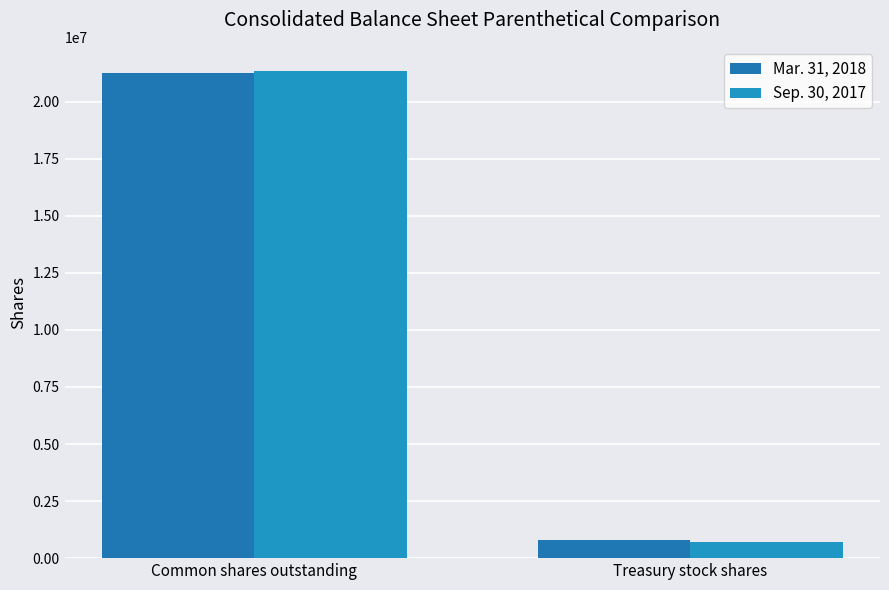

Count the number of categories in the chart.

2